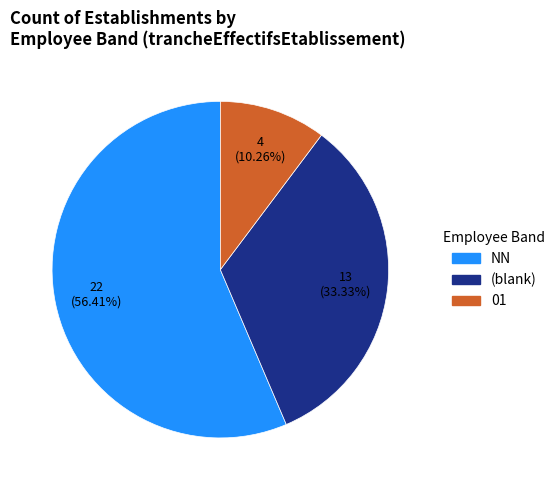

To the nearest percent, what is the difference between the largest and smallest slice percentages?

46%